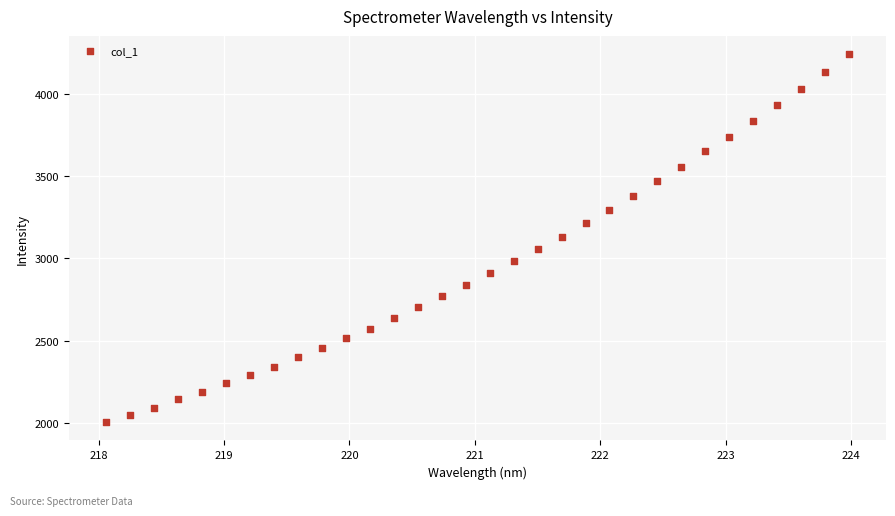

What is the range of Y values (max minus min)?

2234.3